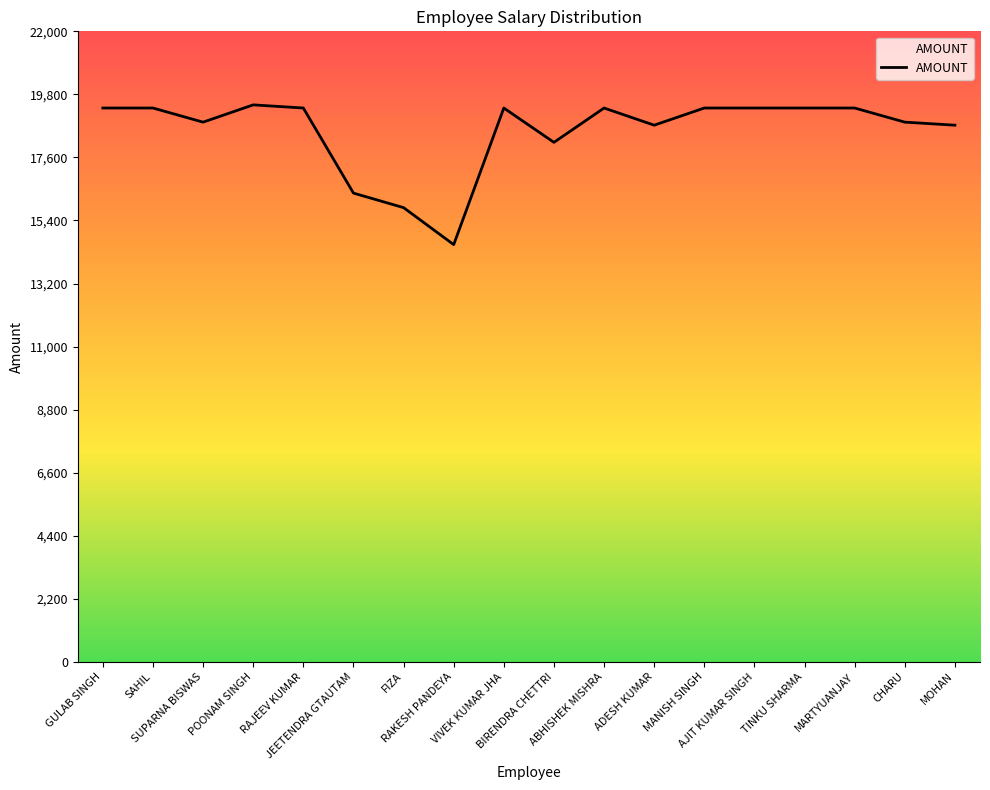

What is the smallest value displayed?

14557